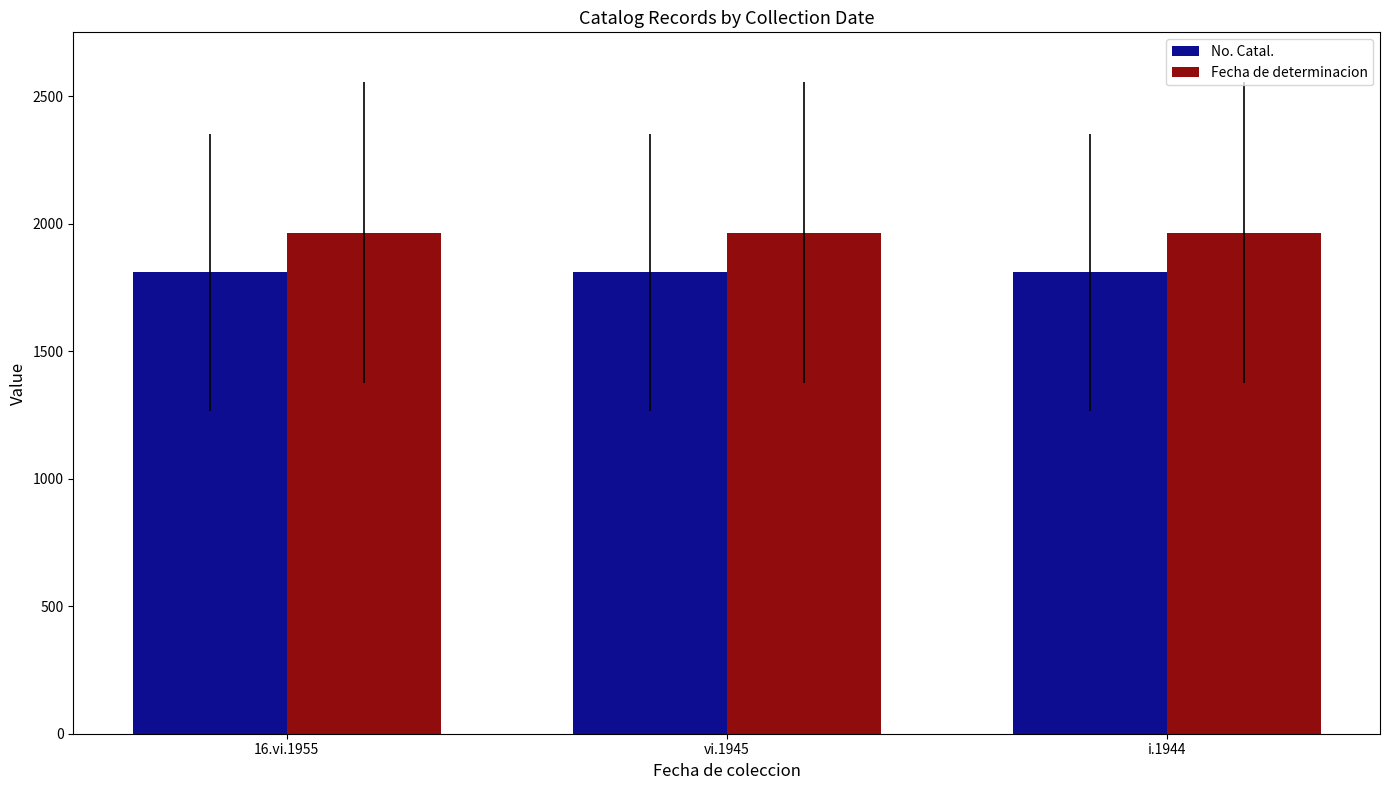

What is the value of the Fecha de determinacion bar at the 2nd from the left?

1964